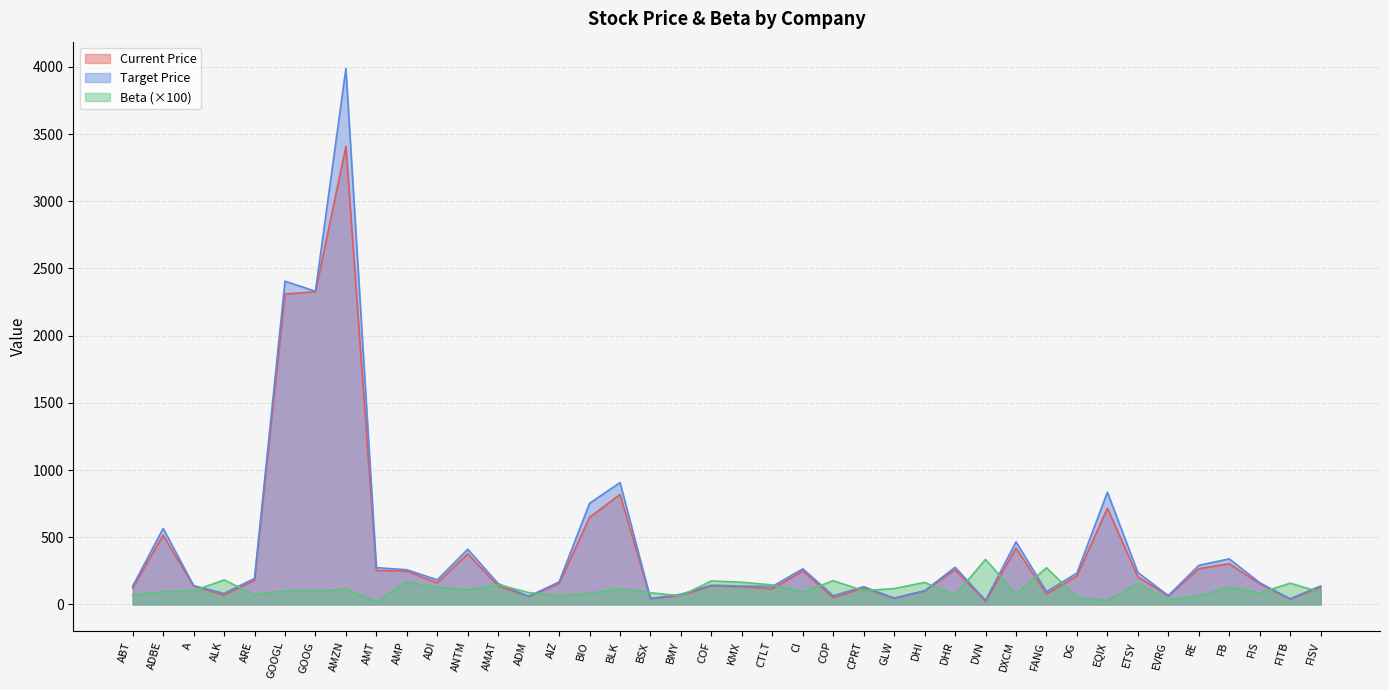

What is the difference between the highest and lowest values at COF?

36.7